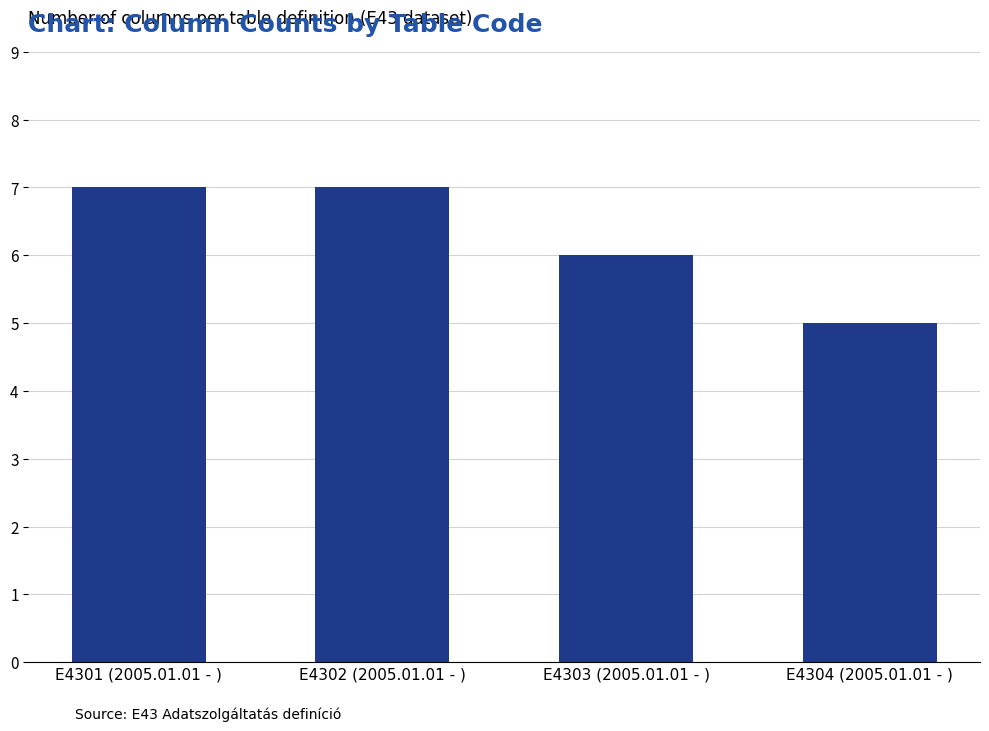

Approximately how many times larger is the value at E4302 (2005.01.01 - ) compared to E4303 (2005.01.01 - )?

1.2